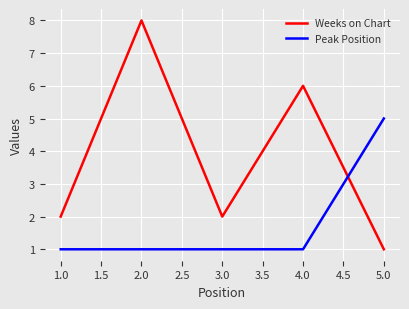

Which series changed the most between 2.0 and 3.0?

Weeks on Chart